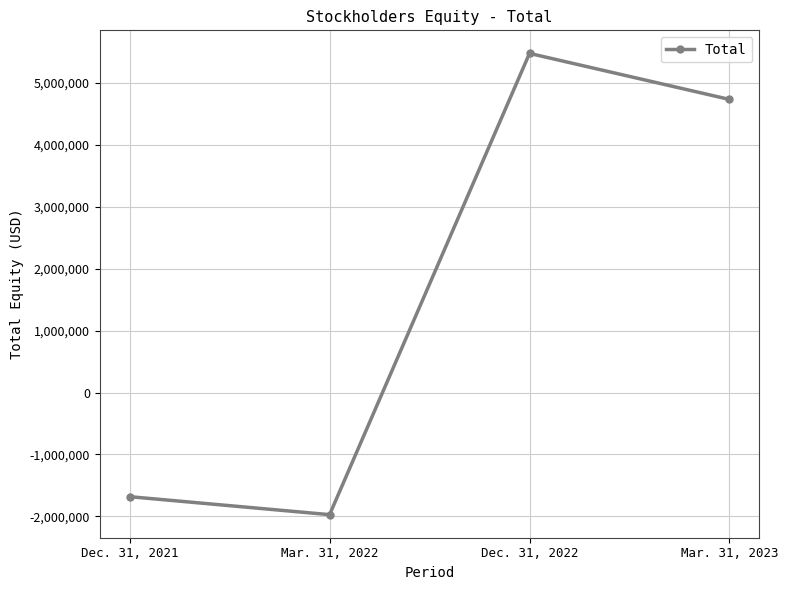

True or false: there are more than 1 points higher than both neighbors.

False